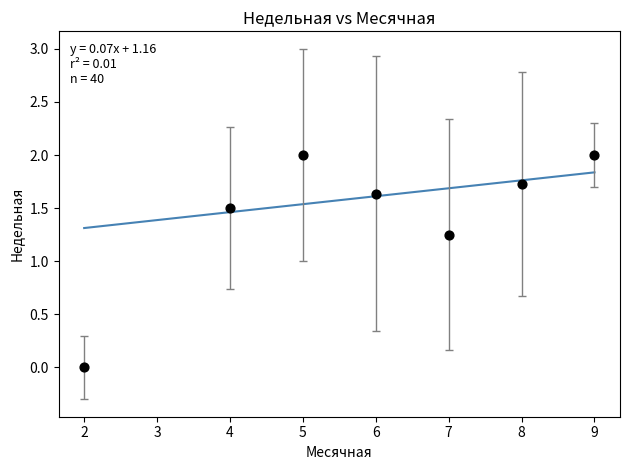

What is the average Y value?

1.4